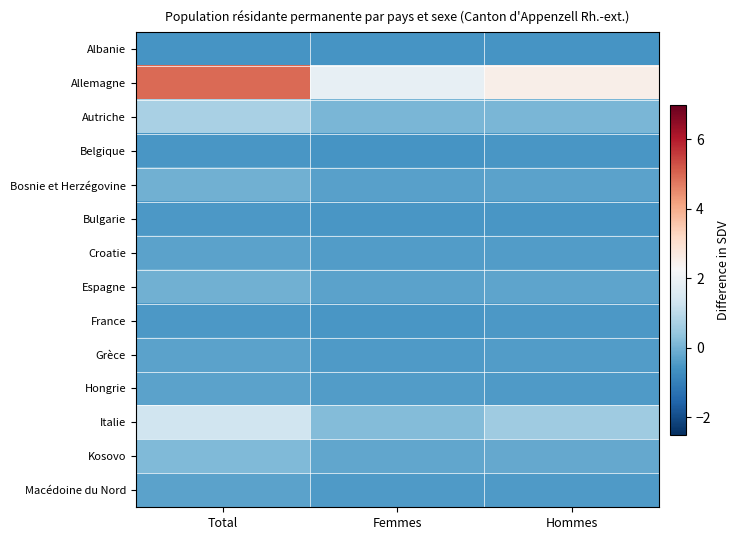

At Total, list the series in order from largest to smallest.

Allemagne, Italie, Autriche, Kosovo, Espagne, Bosnie et Herzégovine, Croatie, Hongrie, Macédoine du Nord, Grèce, France, Bulgarie, Belgique, Albanie